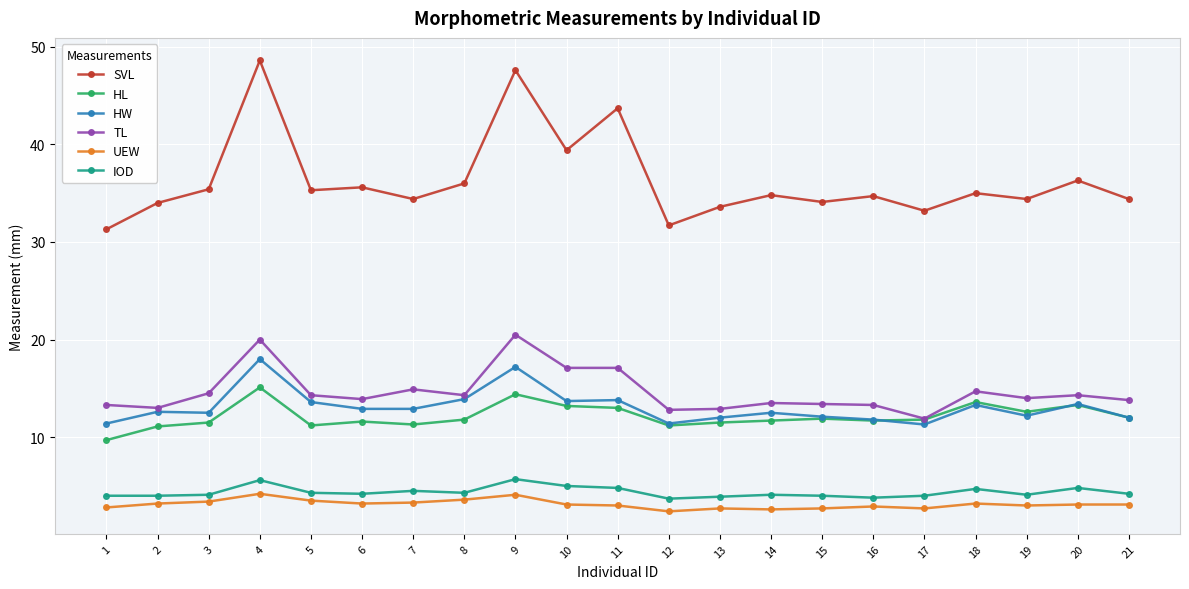

What is the value of the HL point at the 2nd from the left?

11.1